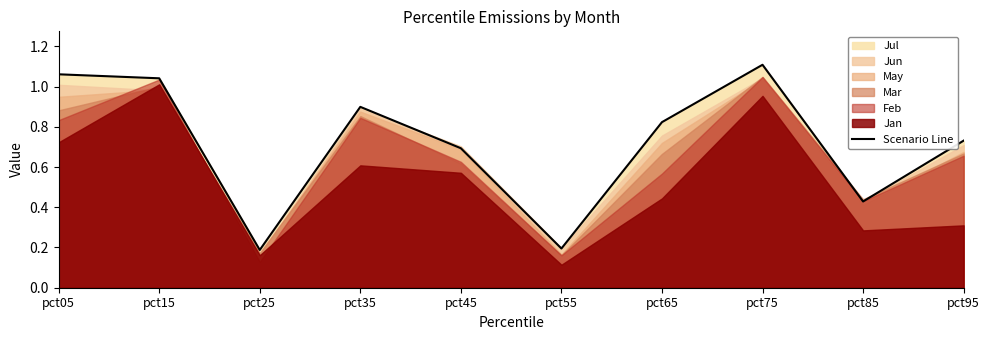

Where is the first local minimum?

pct25